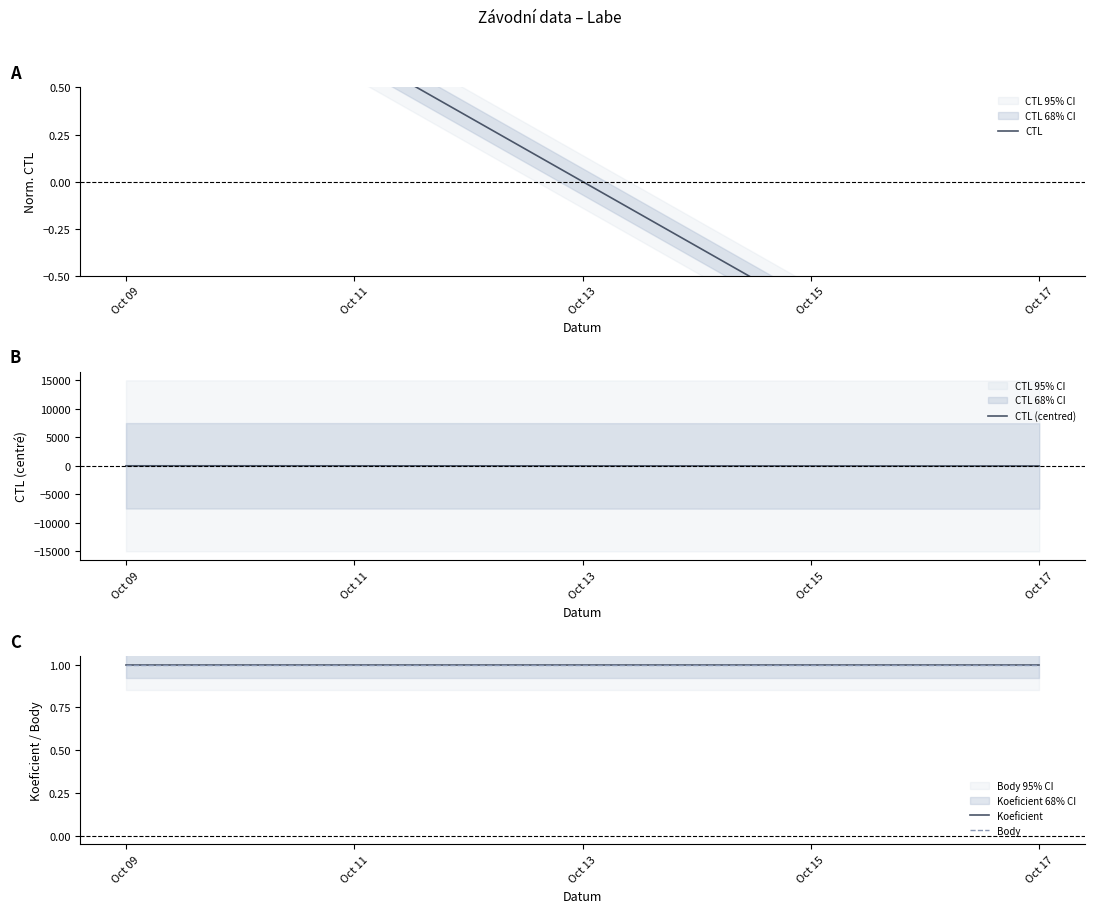

How many values in CTL (centred) are below zero?

2